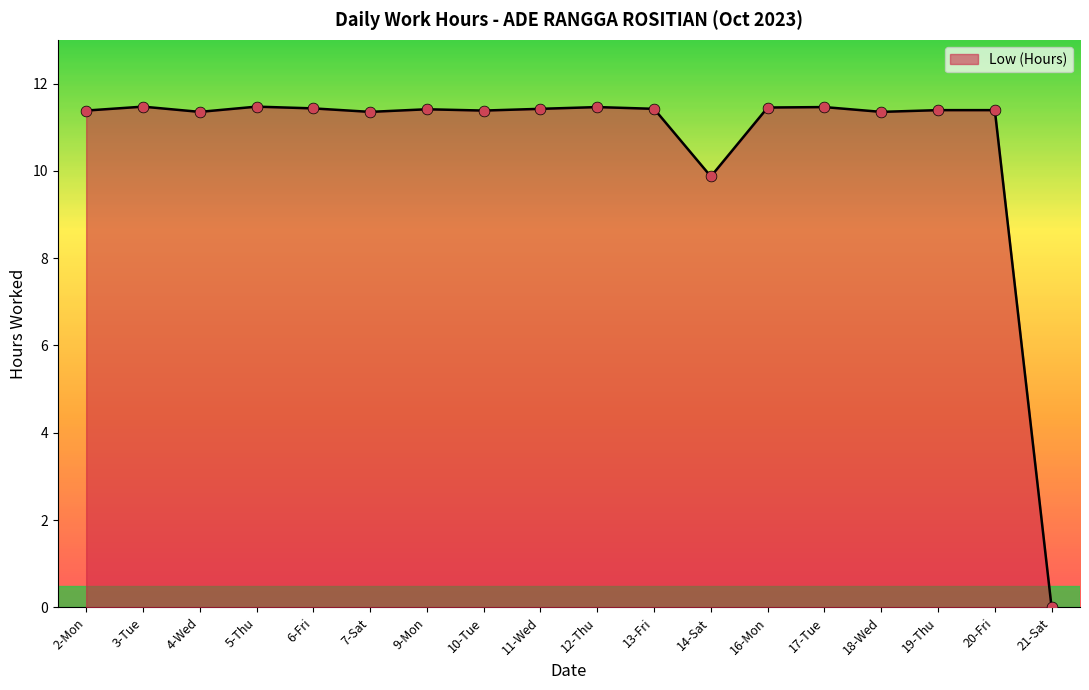

What is the change in value from 7-Sat to 12-Thu?

+0.1